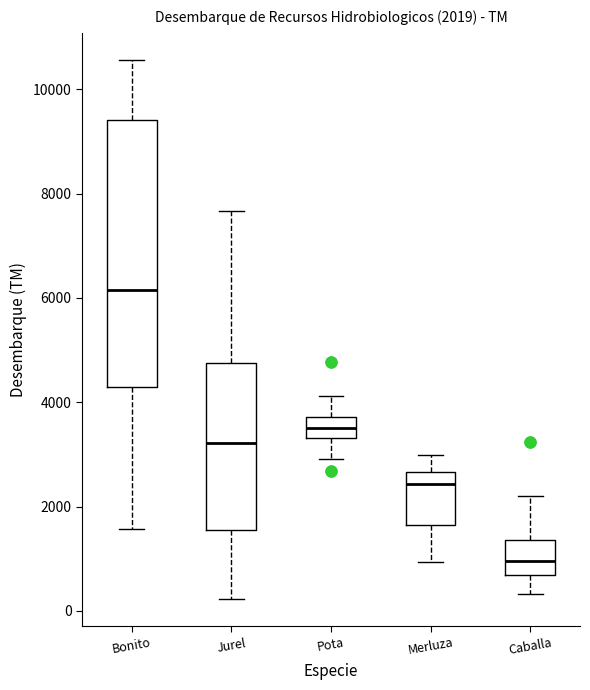

Which box's median line is the highest?

Bonito